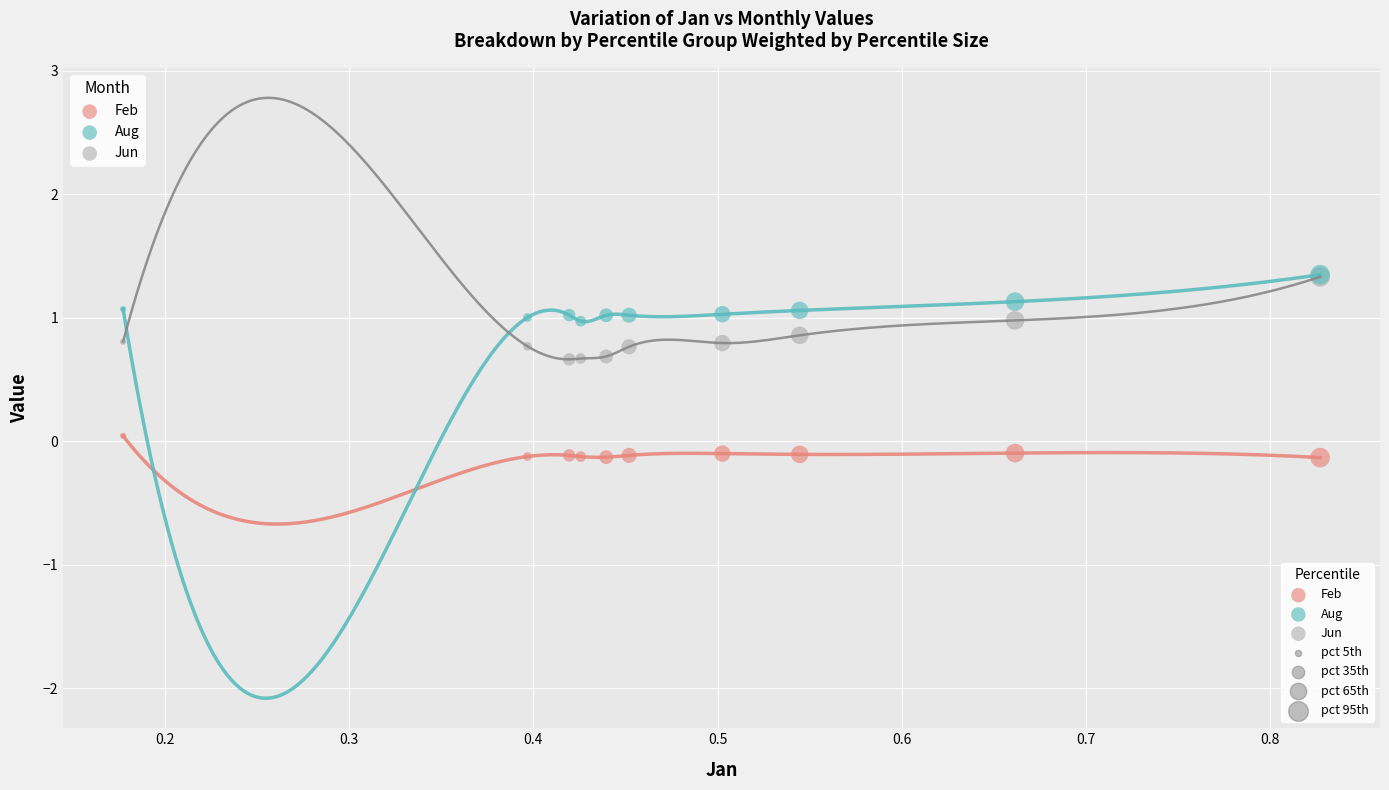

Which series reaches the minimum Y coordinate?

Feb